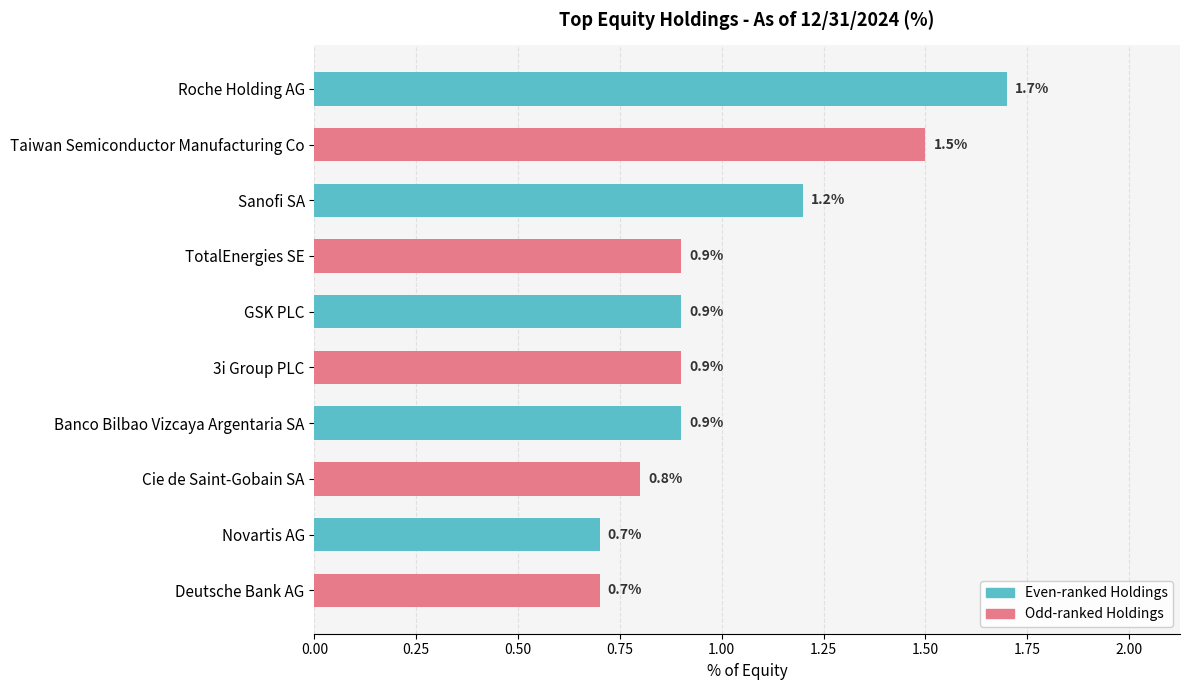

What is the label of the 6th bar from the top?

3i Group PLC